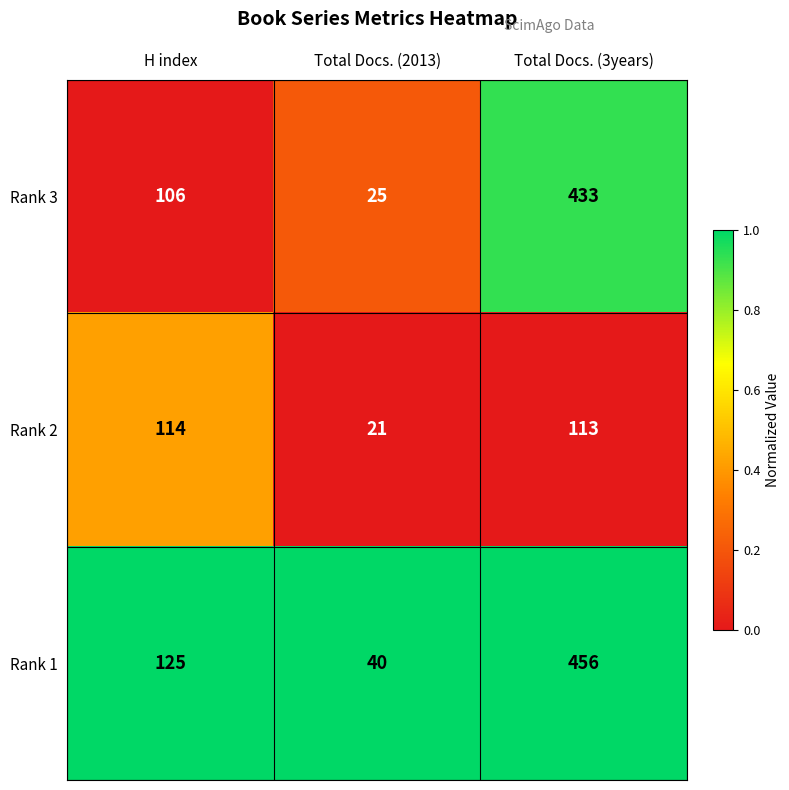

What is the sum of all Rank 2 values?

248